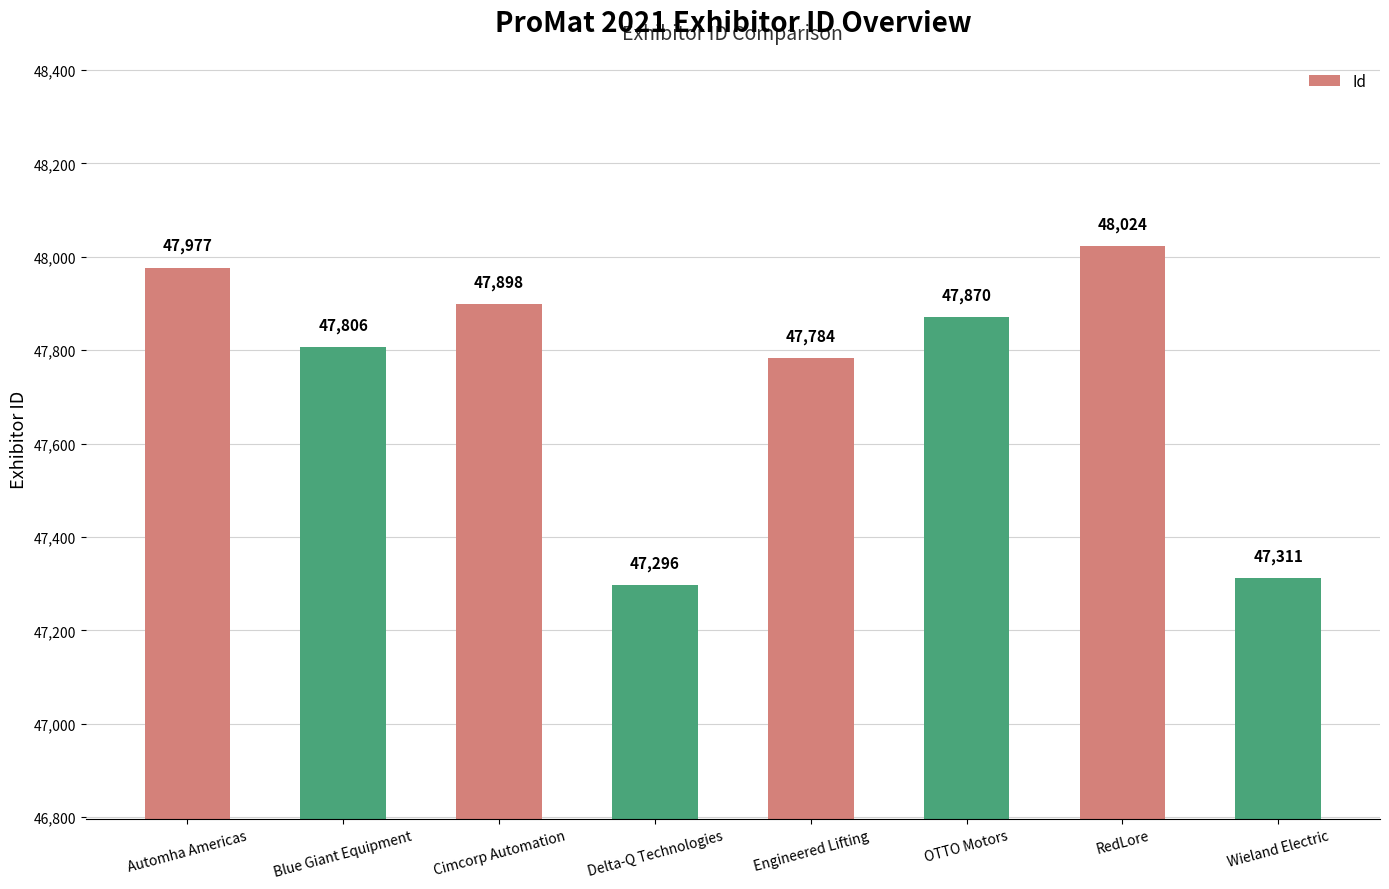

The value at RedLore is 48024. True or false?

True